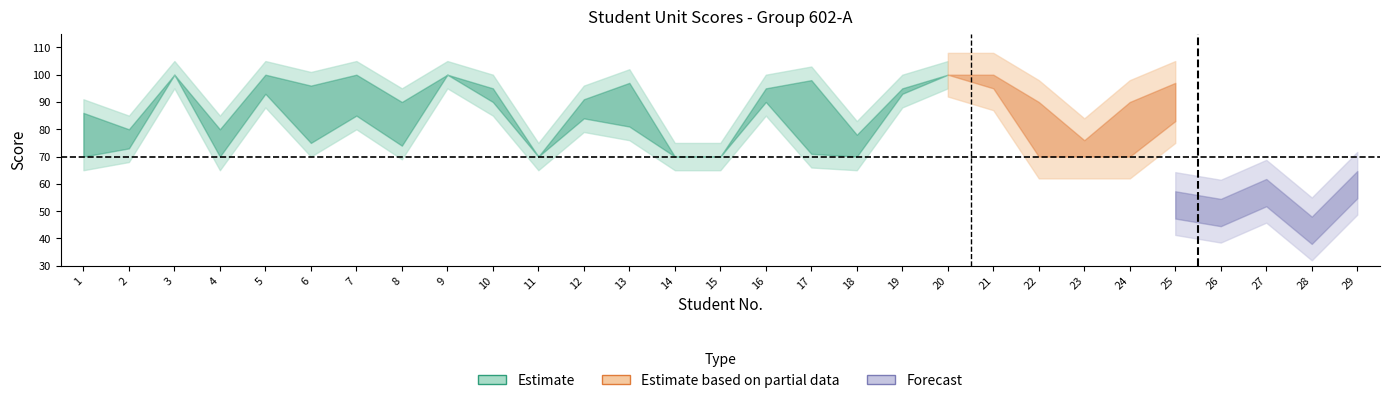

Which has a higher value, 5 or 22?

5